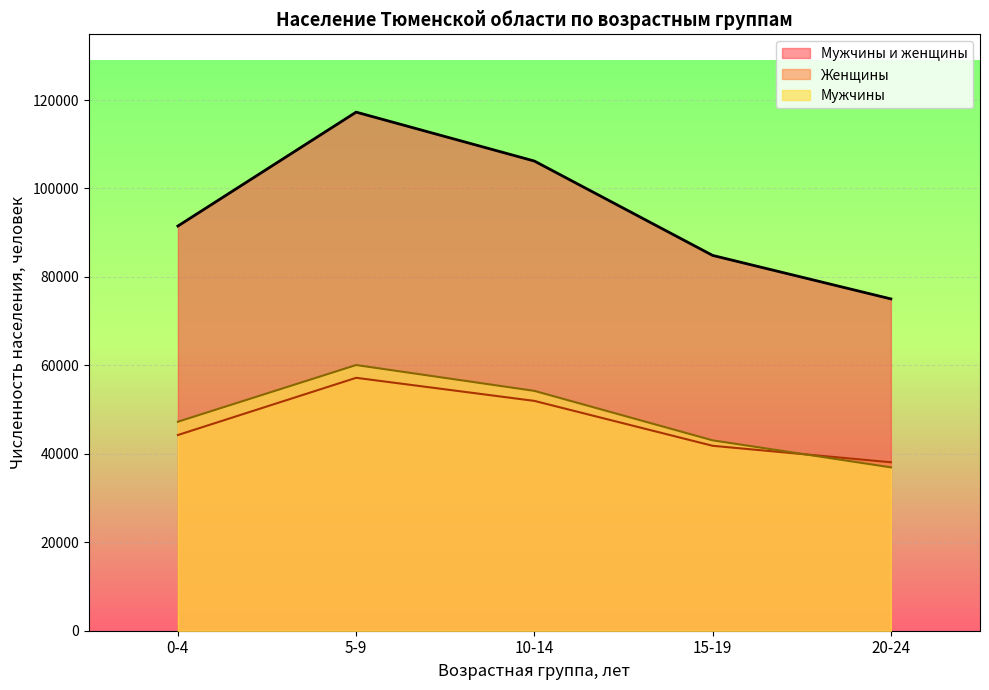

True or false: Мужчины and Мужчины и женщины intersect in this chart.

False